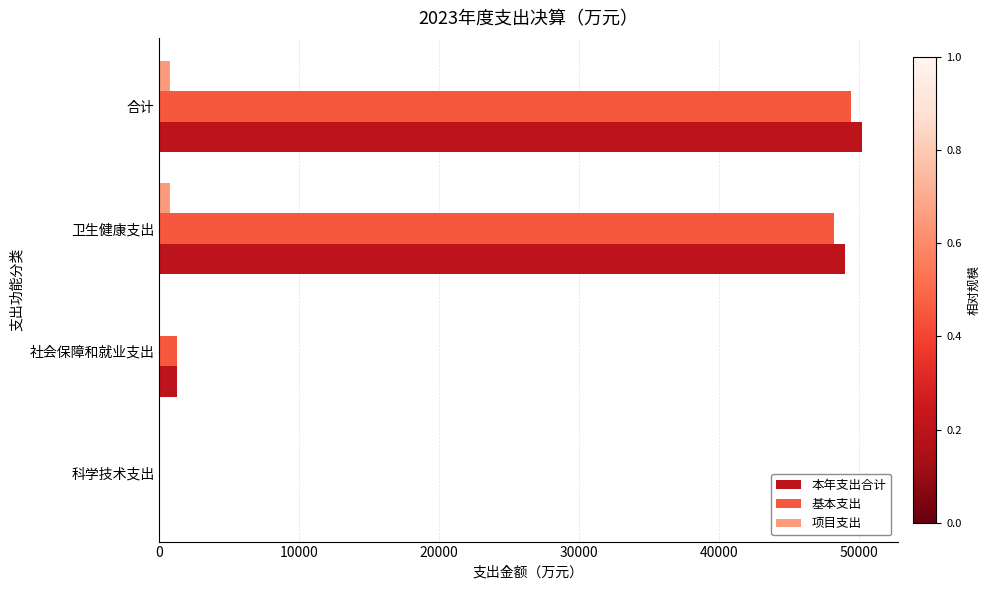

Between 科学技术支出 and 卫生健康支出, which series saw the biggest shift?

本年支出合计